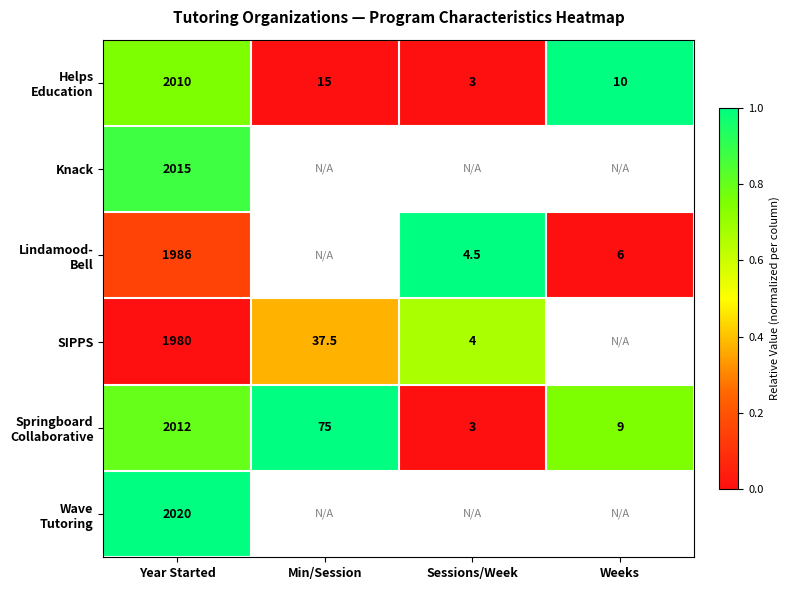

Which category has the highest value in the Lindamood- Bell series?

Sessions/Week